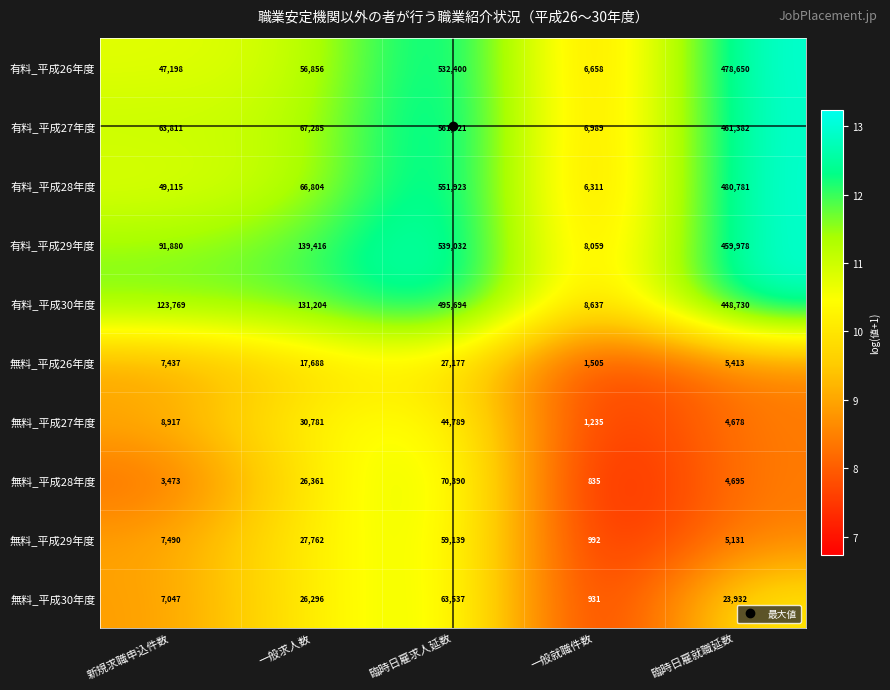

How many series are shown in this chart?

10